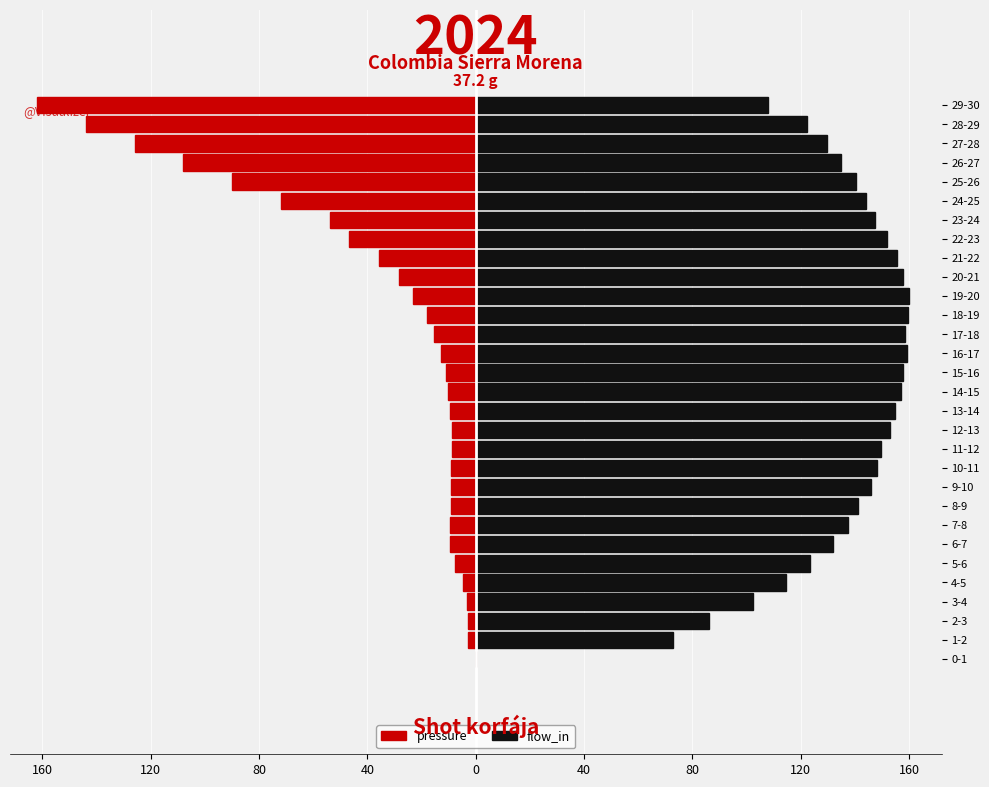

Which series changed the most between 10-11 and 18-19?

flow_in